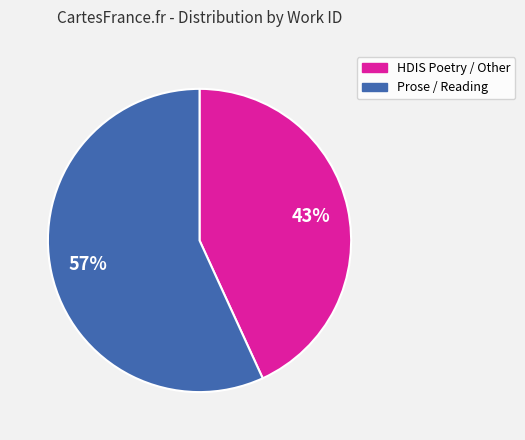

Is there any slice that represents more than half of the pie?

Yes